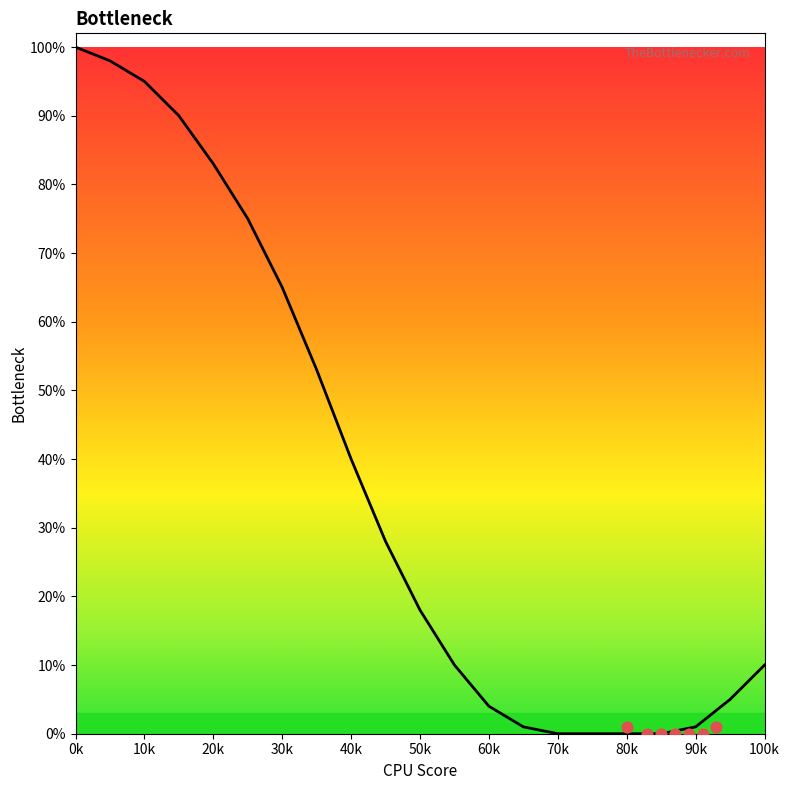

Which has a higher value, 65 or 35?

35